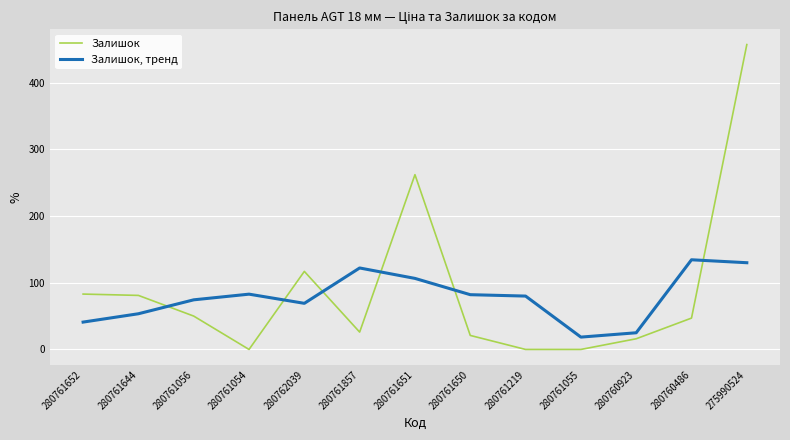

What is the difference between the maximum and second lowest values in the Залишок series?

457.0